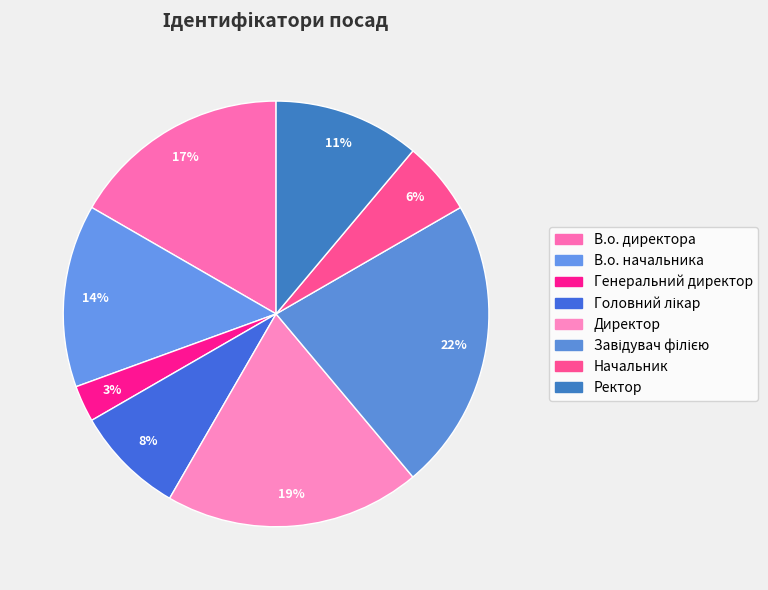

How many segments does this pie chart have?

8